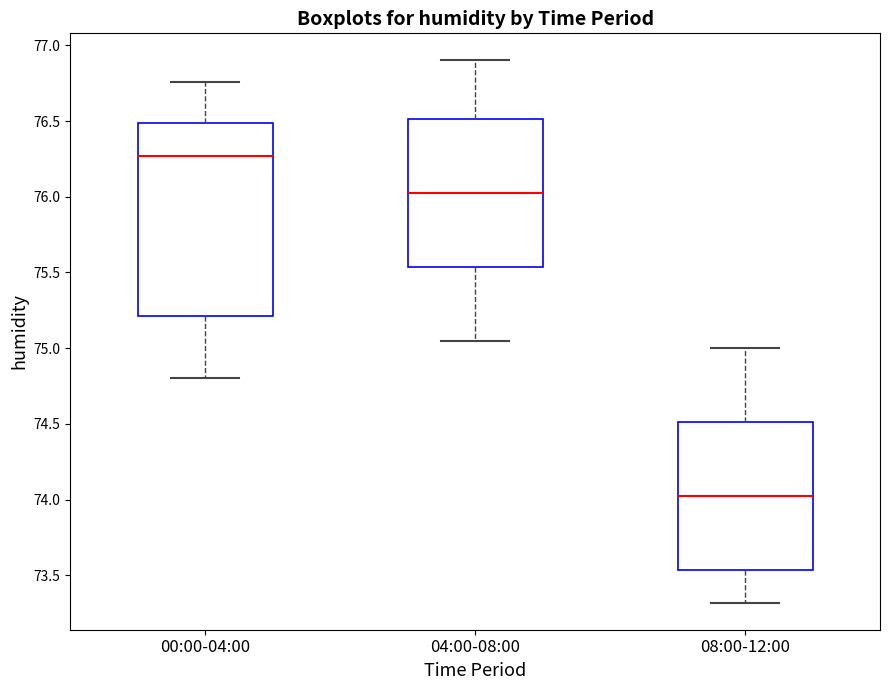

Which box has the highest median line?

00:00-04:00